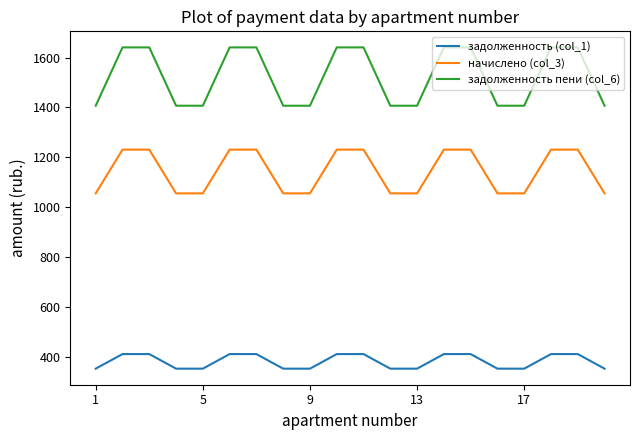

Which series has the largest range (max minus min)?

задолженность пени (col_6)